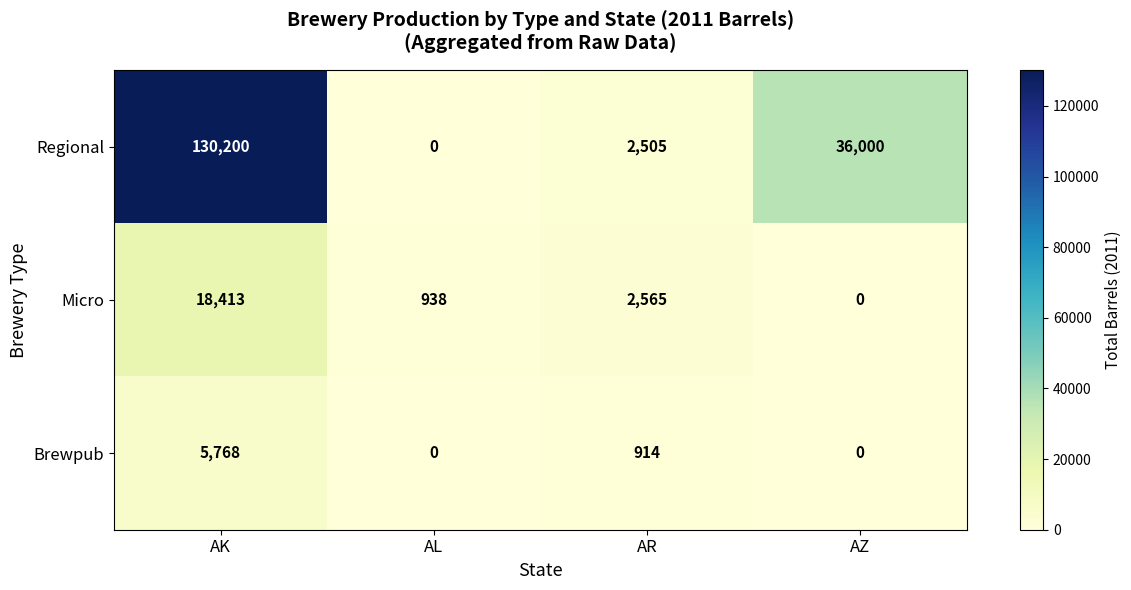

List the labels in order of Regional value, smallest first.

AL, AR, AZ, AK